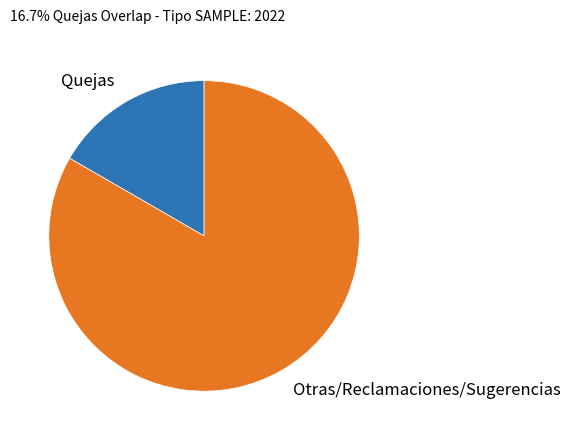

Is Quejas the majority of the pie?

No